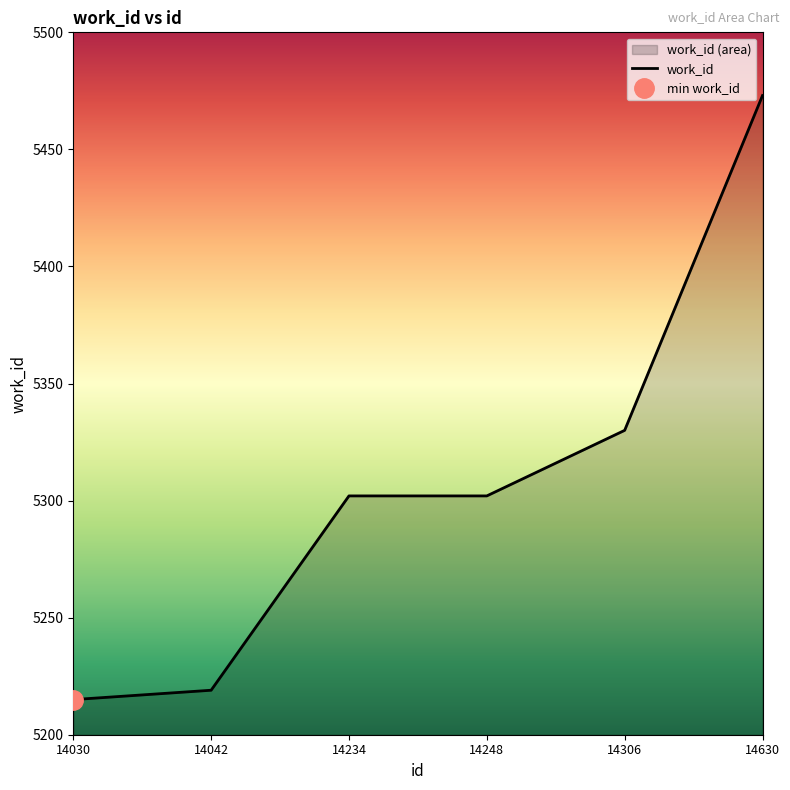

Between 14030 and 14234, which is larger?

14234